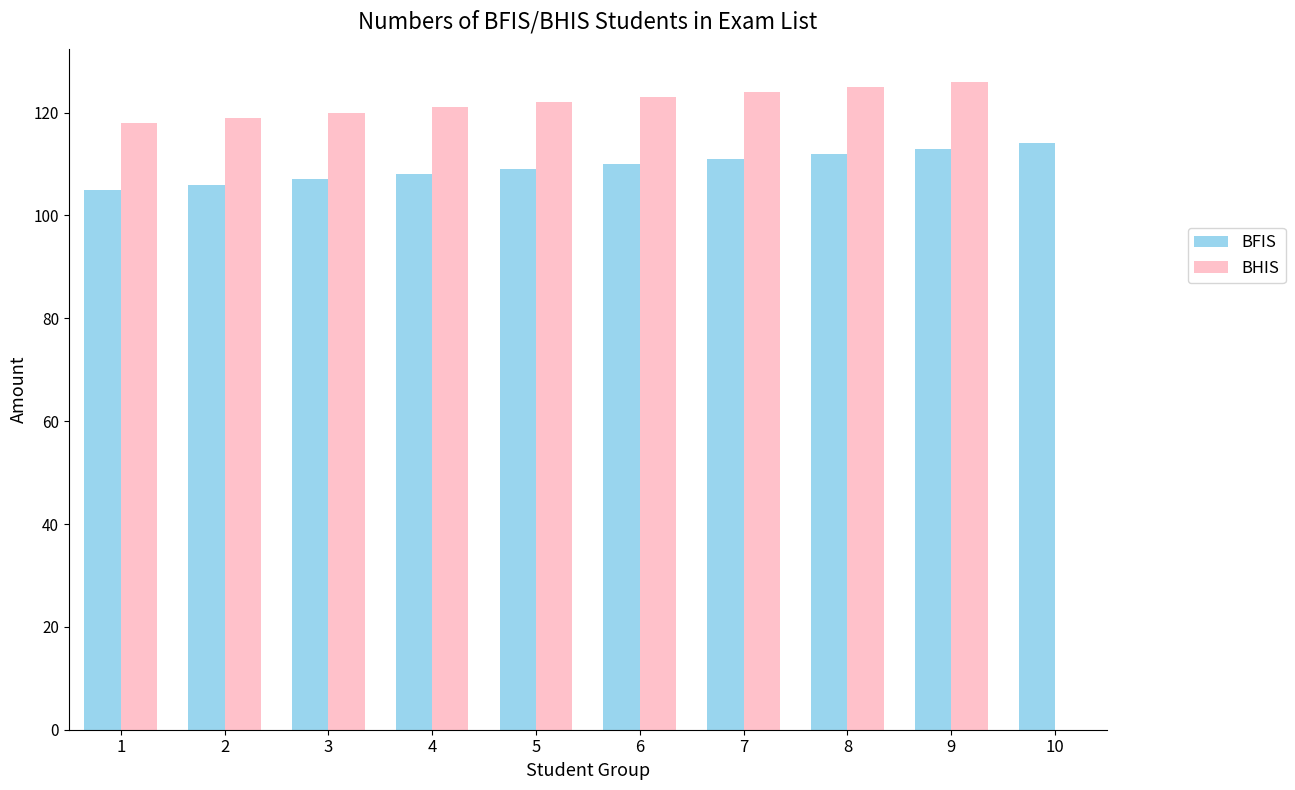

Does the chart contain stacked bars?

No